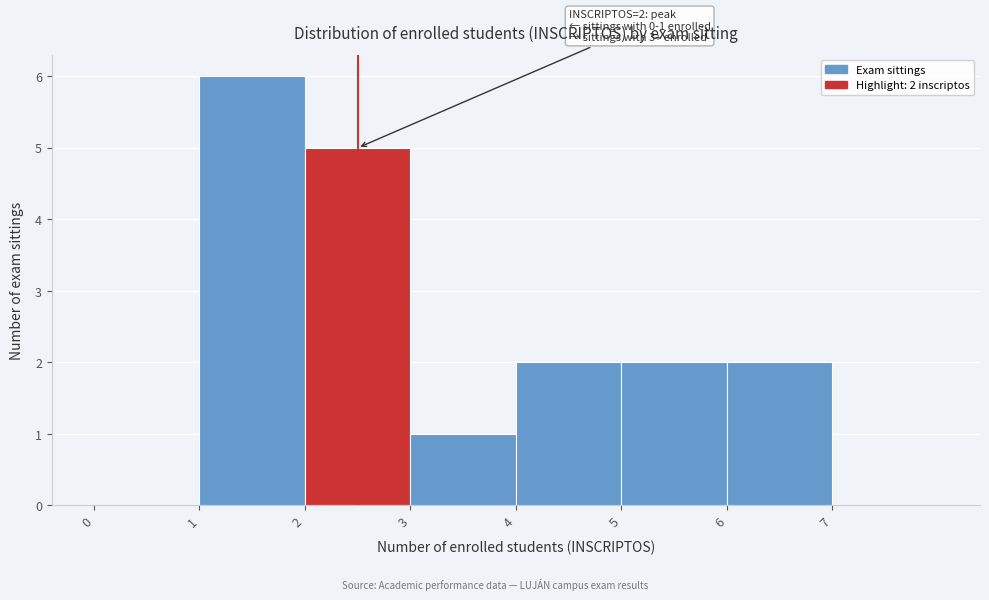

Over which range of the x-axis is the bar tallest?

1 to 2